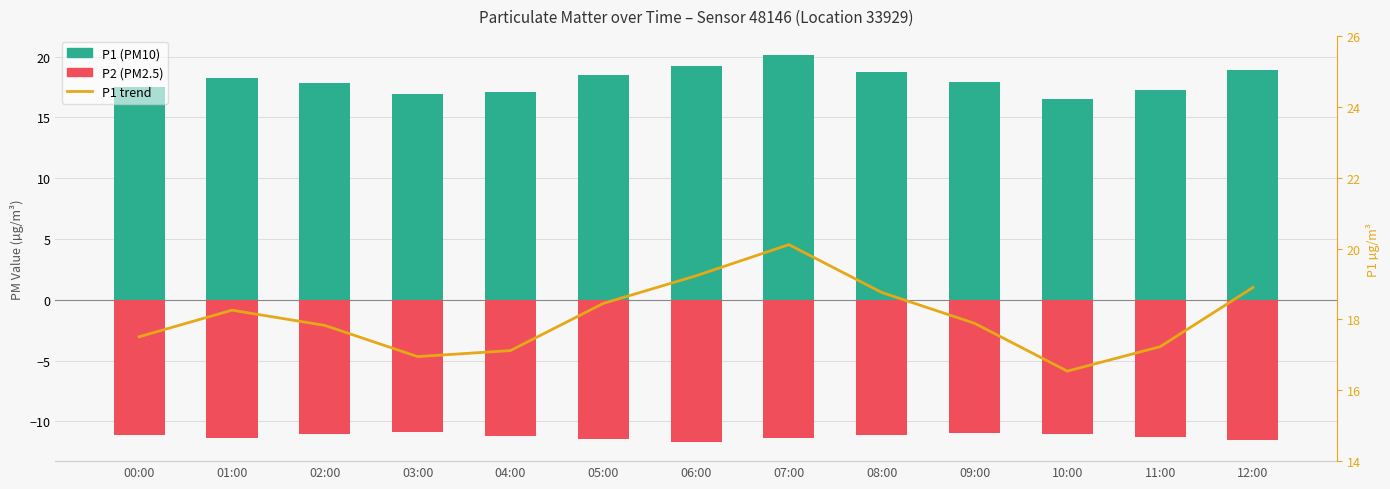

What is the sum of all P1 (PM10) values?

234.8